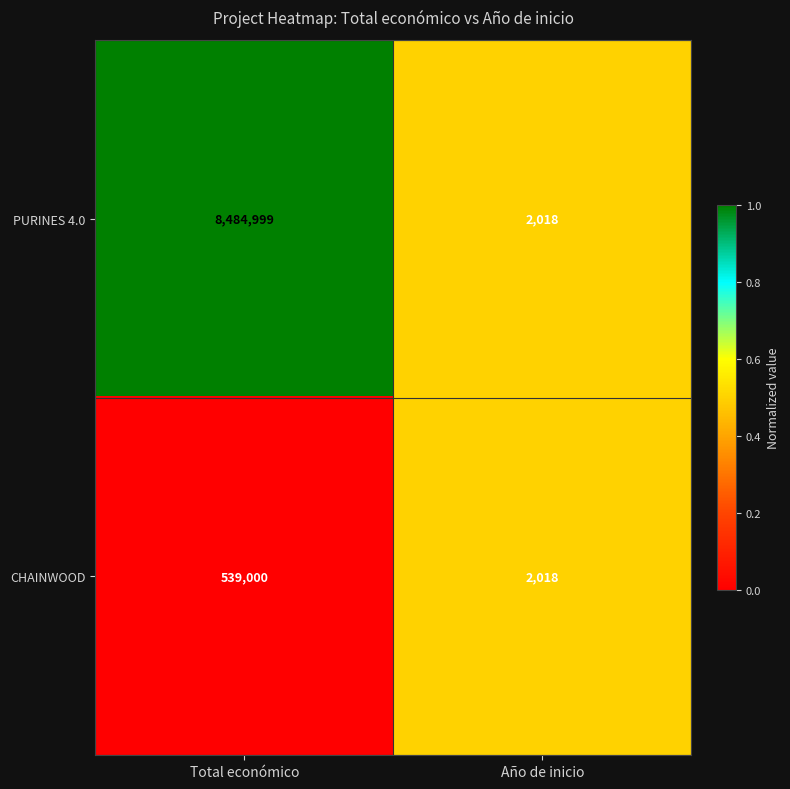

Read the PURINES 4.0 value at Total económico.

8484999